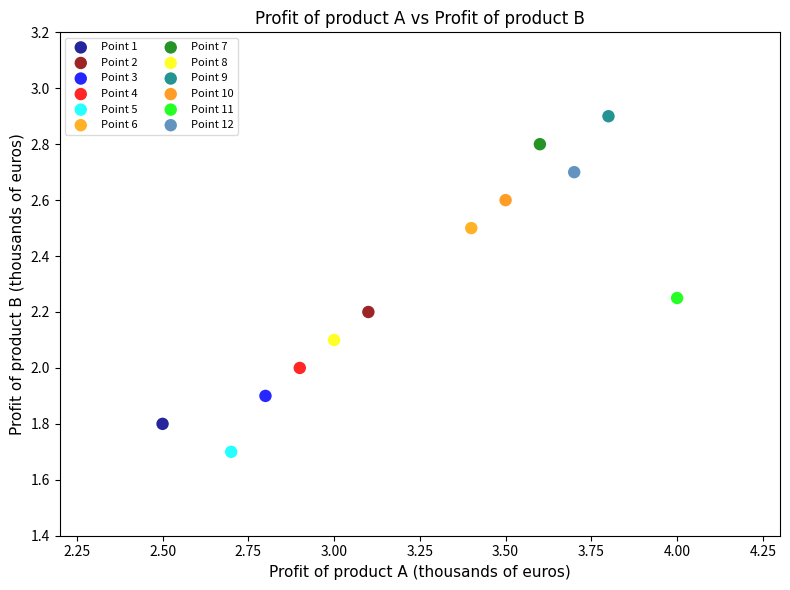

Which series reaches the minimum Y coordinate?

Point 5